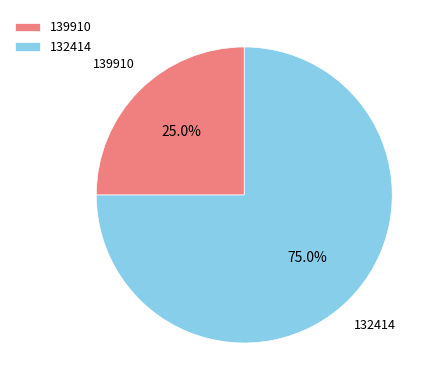

To the nearest percent, what percentage of the pie is 132414?

75%